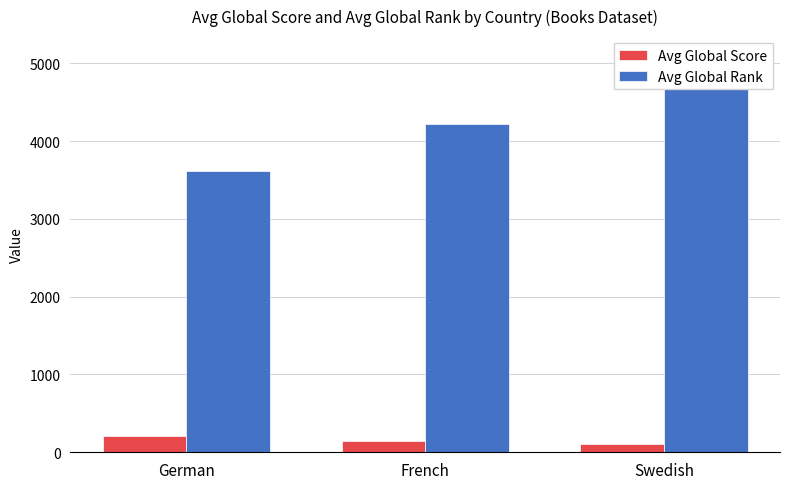

Reading right to left, transcribe all the data shown in this chart.

Avg Global Score: Swedish=109.4	French=144.7	German=214.4
Avg Global Rank: Swedish=5095.4	French=4226.0	German=3612.0